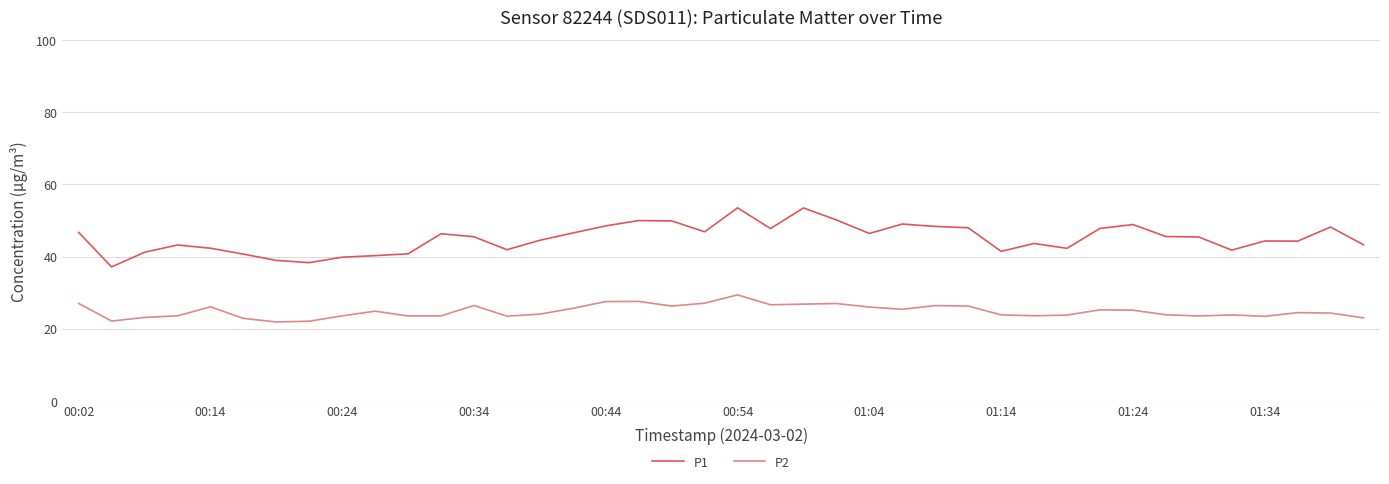

What is the highest value of the P2 series?

29.4